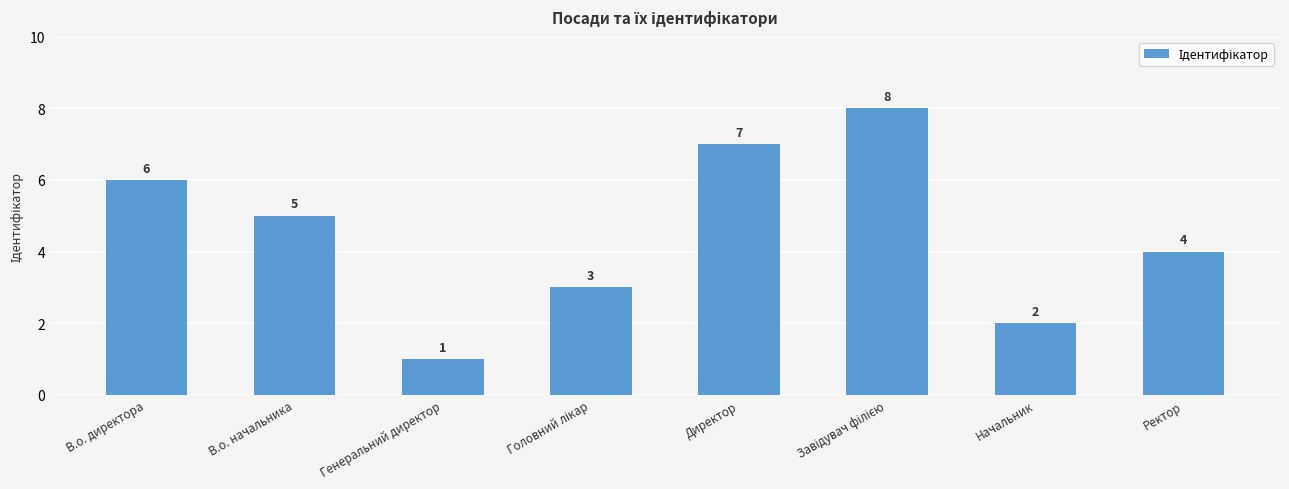

What is the maximum value shown in the chart?

8